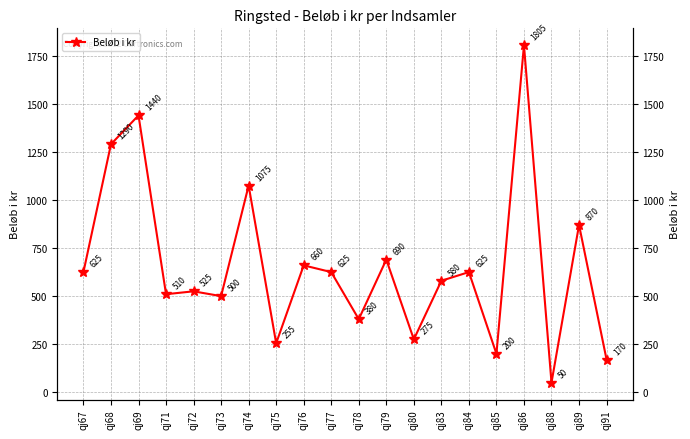

The value at qj78 is 91. True or false?

False